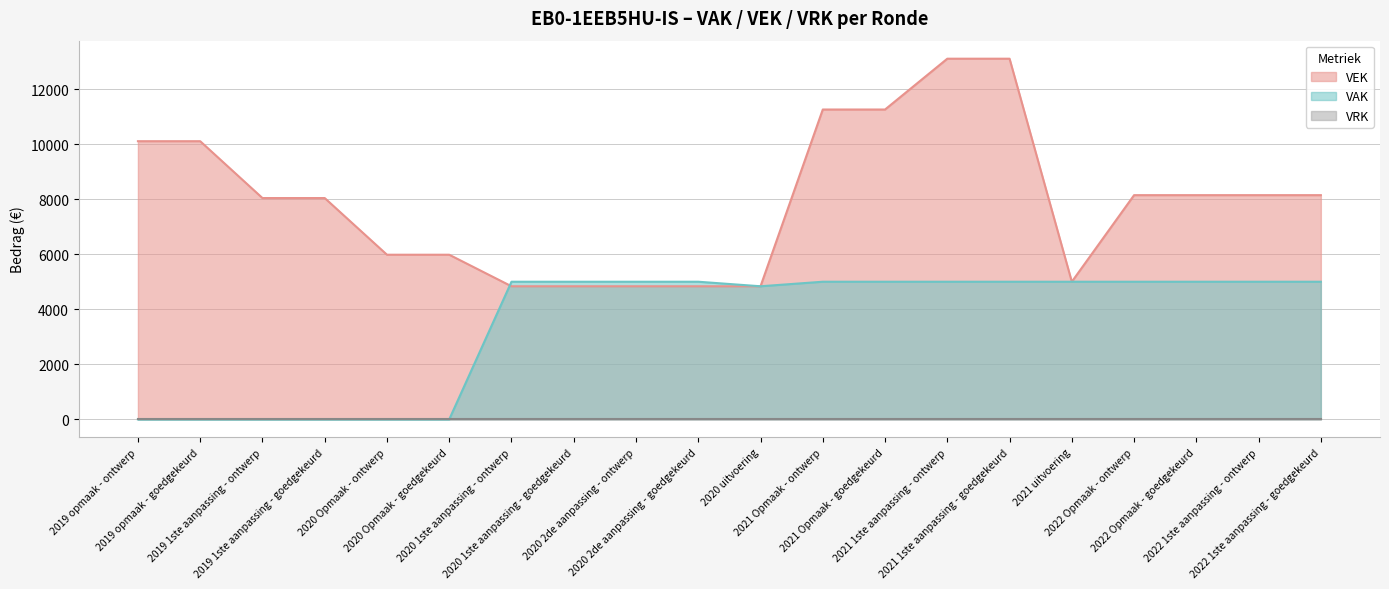

How many interior local valleys (lower than both neighbors) does the data have?

1